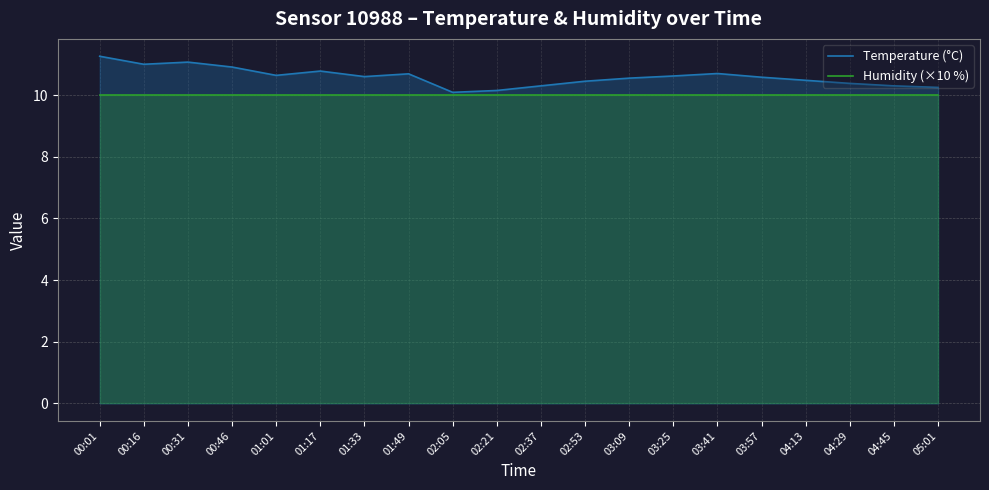

How many series are shown in this chart?

2